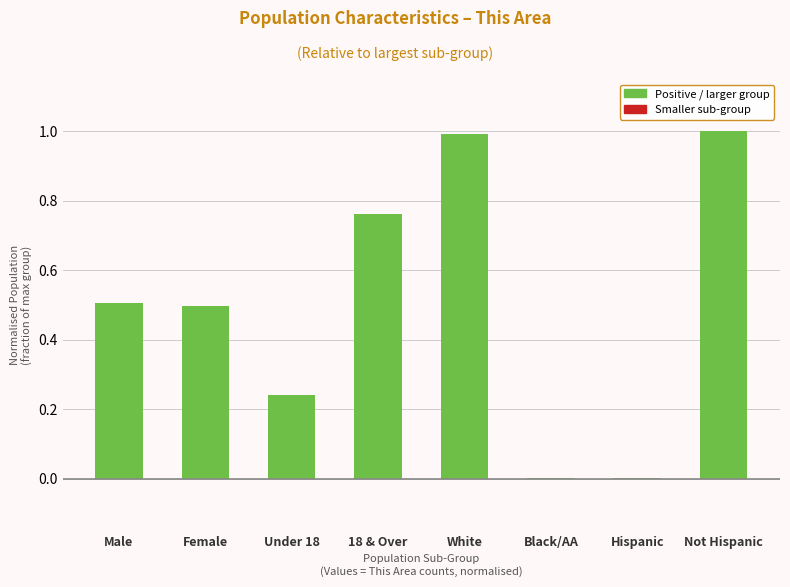

What is the sum of all values?

4.0